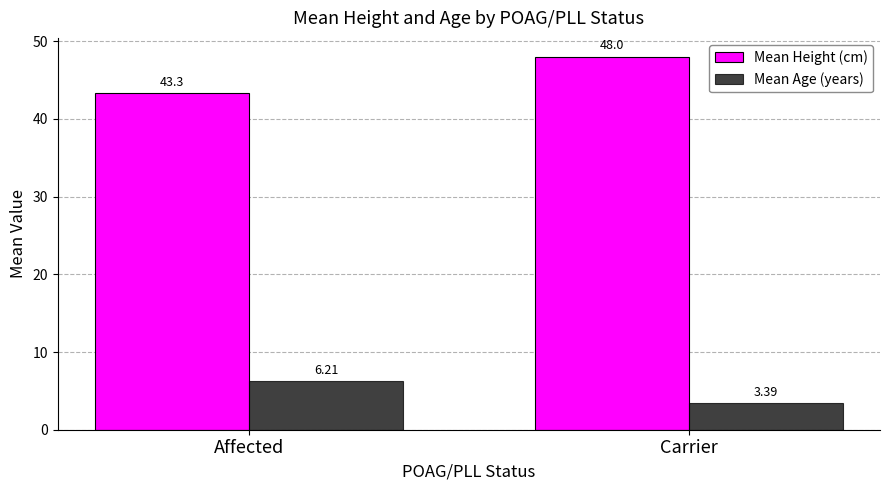

Reading left to right, transcribe all the data shown in this chart.

Mean Height (cm): 43.3	48.0
Mean Age (years): 6.2	3.4